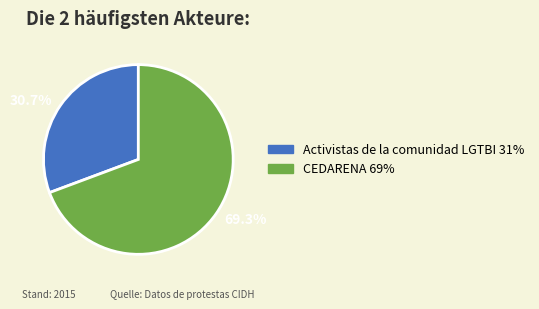

Combined, what portion of the pie is 30.7% and 69.3%?

100.0%